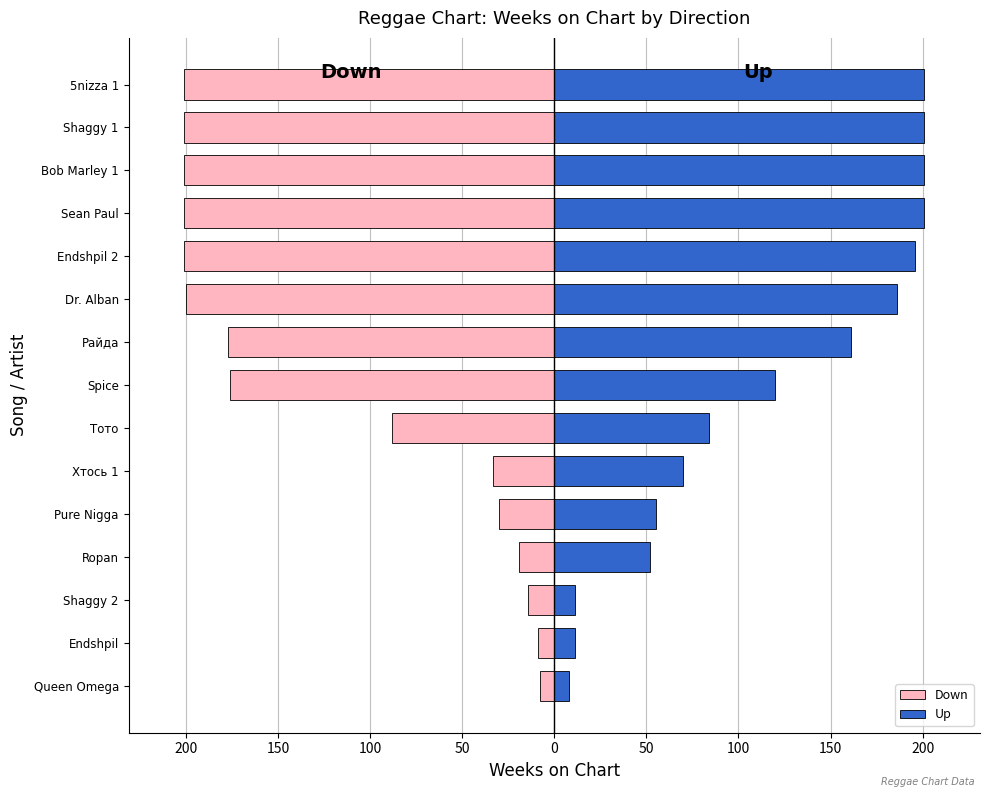

The value of Up at Sean Paul is 201. True or false?

True